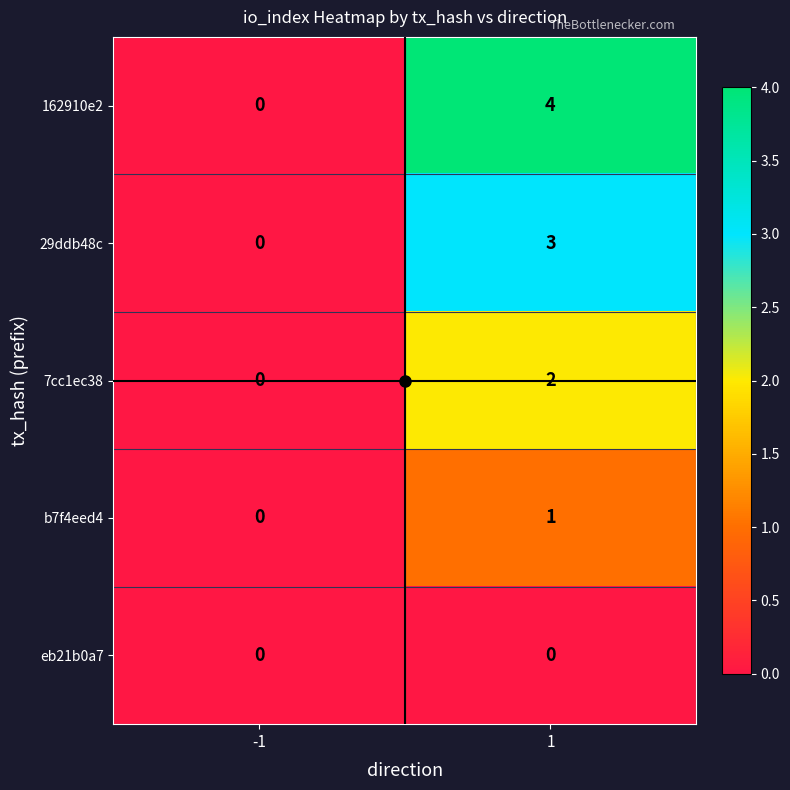

Between -1 and 1, which series saw the biggest shift?

162910e2